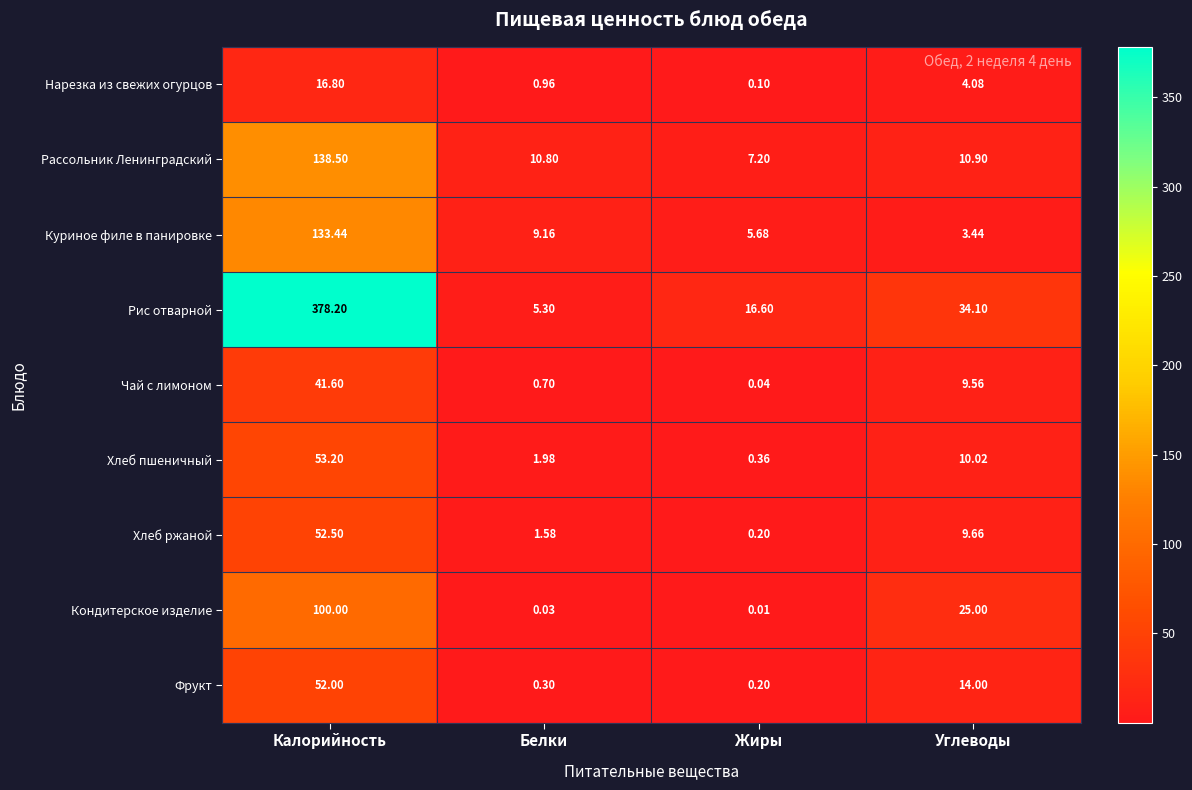

At which category does the chart reach its minimum across all series?

Жиры